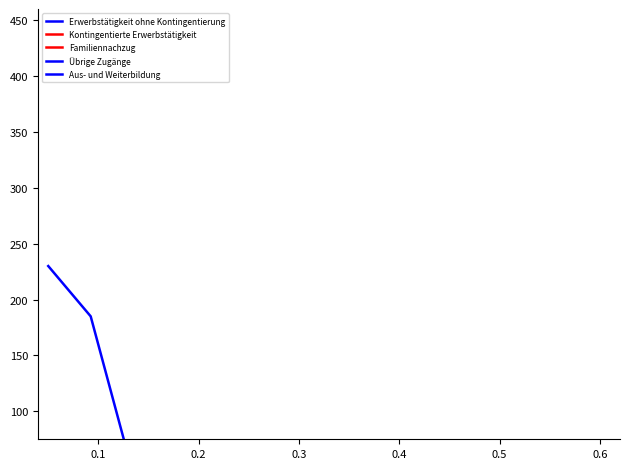

What are all the series names shown in the legend?

Erwerbstätigkeit ohne Kontingentierung, Kontingentierte Erwerbstätigkeit, Familiennachzug, Übrige Zugänge, Aus- und Weiterbildung